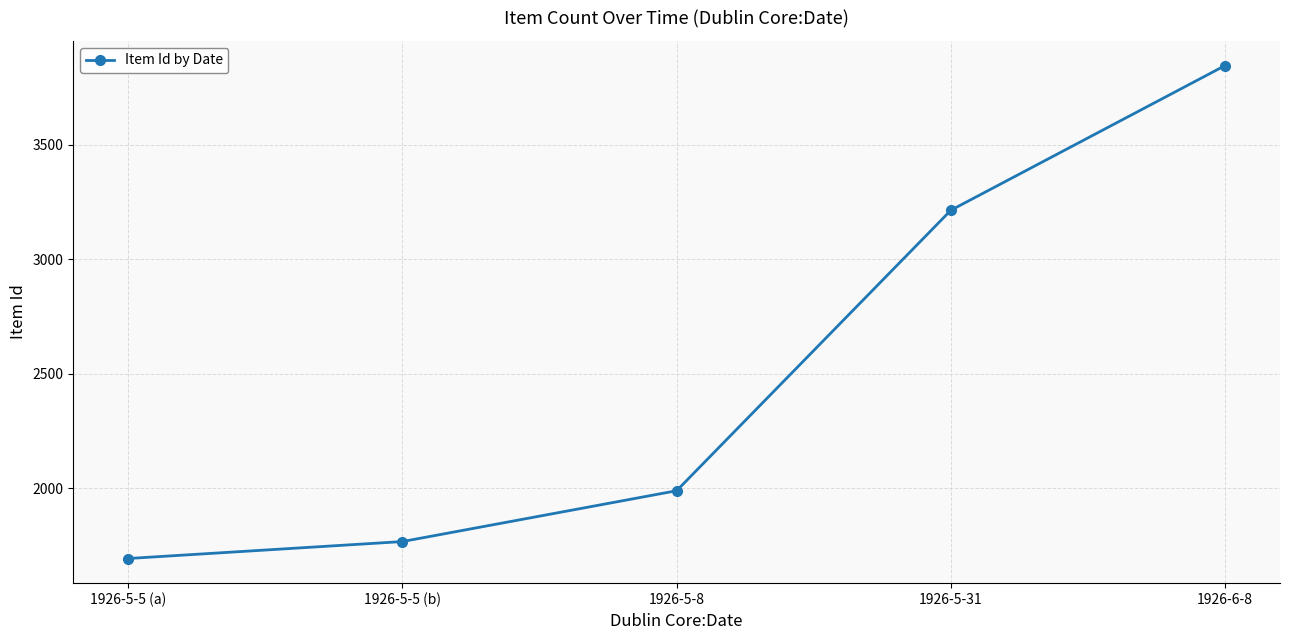

What is the average value?

2503